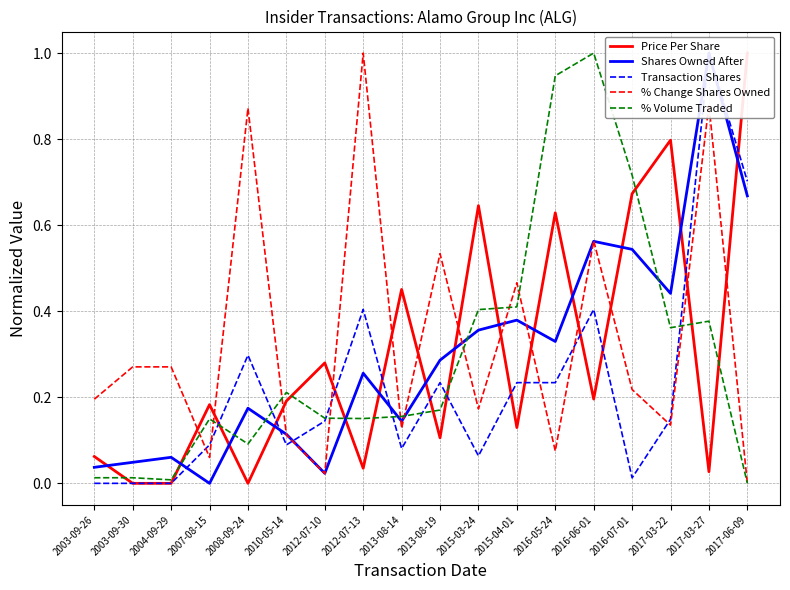

Reading right to left, list all the values displayed in this chart.

Price Per Share: 1.0	0.0	0.8	0.7	0.2	0.6	0.1	0.6	0.1	0.5	0.0	0.3	0.2	0.0	0.2	0.0	0.0	0.1
Shares Owned After: 0.7	1.0	0.4	0.5	0.6	0.3	0.4	0.4	0.3	0.1	0.3	0.0	0.1	0.2	0.0	0.1	0.0	0.0
Transaction Shares: 0.7	1.0	0.1	0.0	0.4	0.2	0.2	0.1	0.2	0.1	0.4	0.1	0.1	0.3	0.1	0.0	0.0	0.0
% Change Shares Owned: 0.0	0.9	0.1	0.2	0.6	0.1	0.5	0.2	0.5	0.1	1.0	0.0	0.1	0.9	0.1	0.3	0.3	0.2
% Volume Traded: 0.0	0.4	0.4	0.7	1.0	0.9	0.4	0.4	0.2	0.2	0.2	0.2	0.2	0.1	0.1	0.0	0.0	0.0